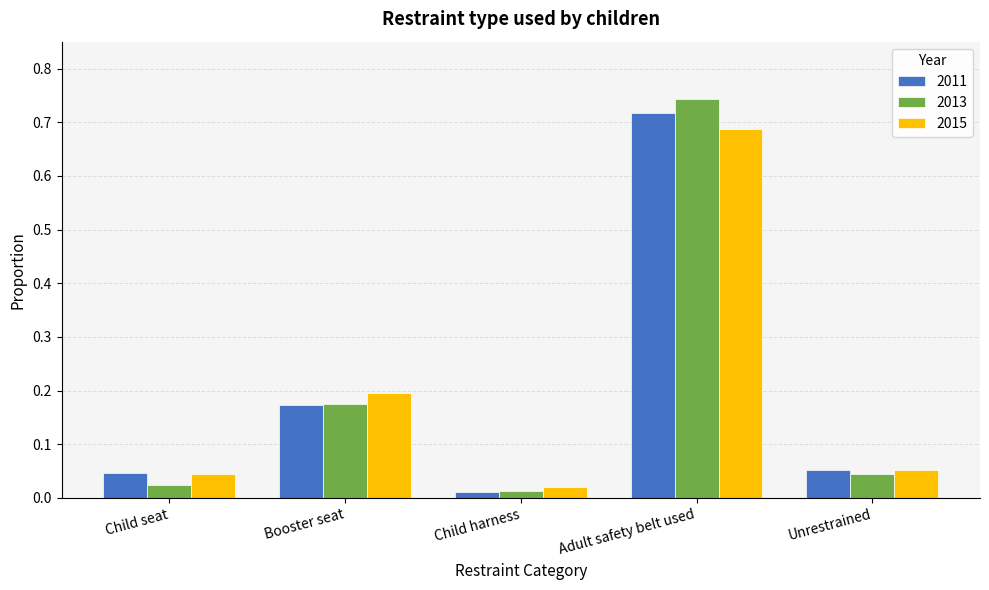

What is the label of the 2nd bar from the right?

Adult safety belt used